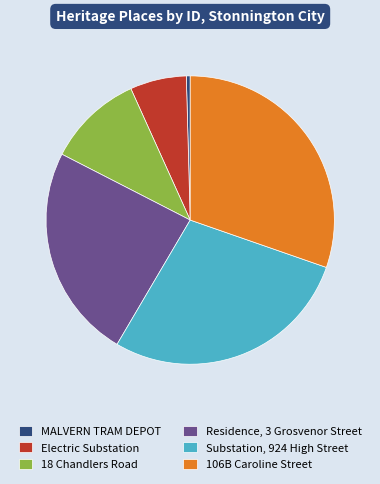

How many slices are in this pie chart?

6